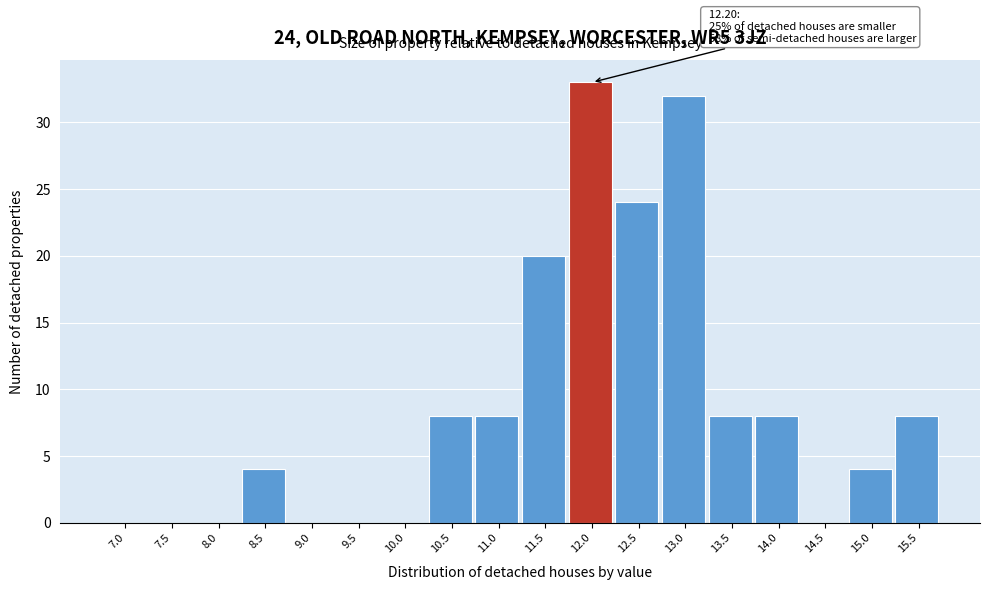

Reading right to left, transcribe all the data shown in this chart.

15.5=8	15.0=4	14.5=0	14.0=8	13.5=8	13.0=32	12.5=24	12.0=33	11.5=20	11.0=8	10.5=8	10.0=0	9.5=0	9.0=0	8.5=4	8.0=0	7.5=0	7.0=0